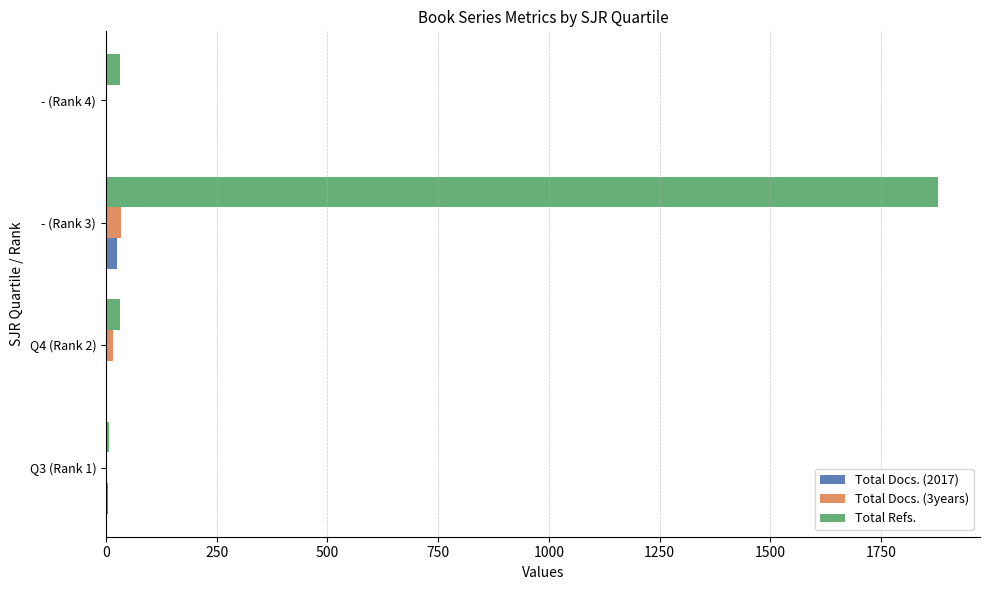

What is the greatest value displayed?

1879